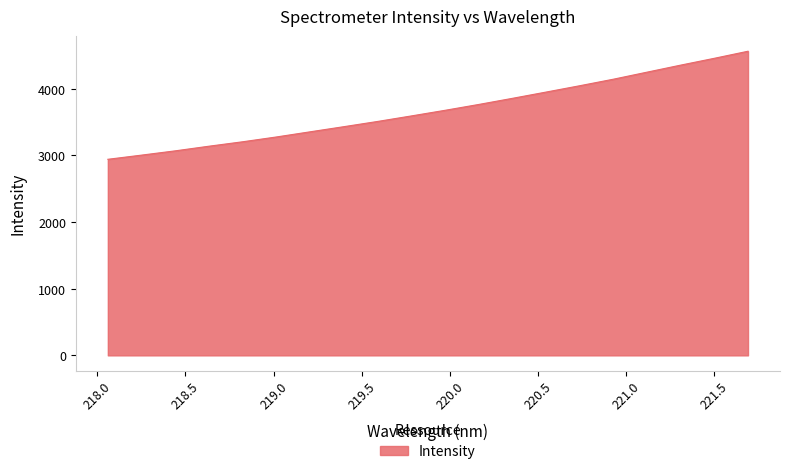

What is the difference between the maximum and second lowest values?

1558.9